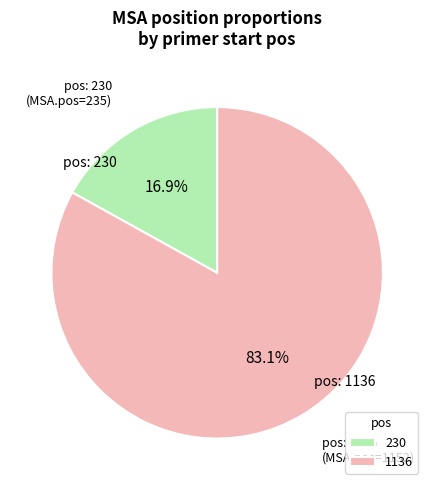

True or false: 230 accounts for 17% of the total.

True